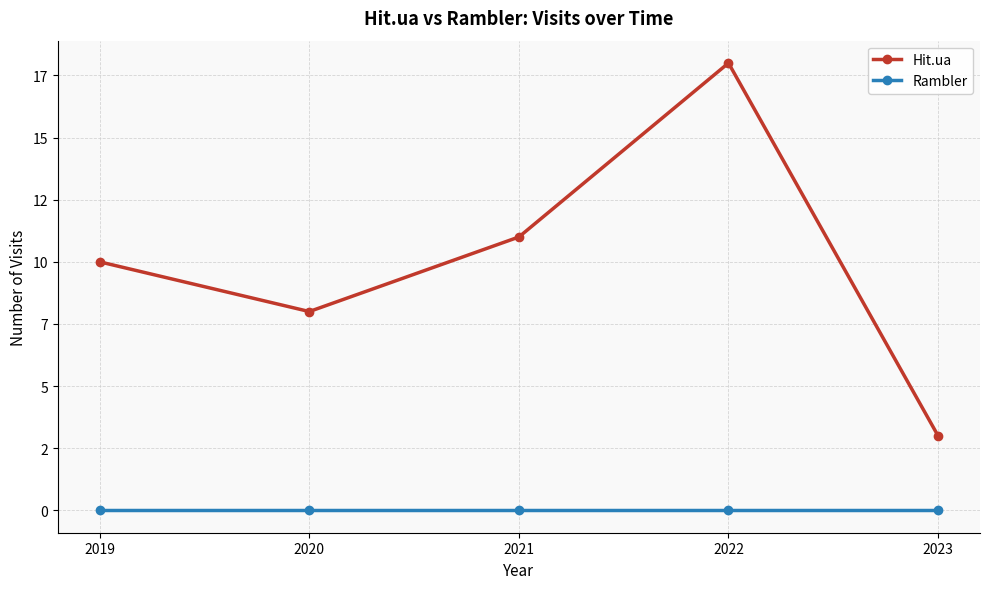

At which label does Hit.ua first exceed 10?

2021